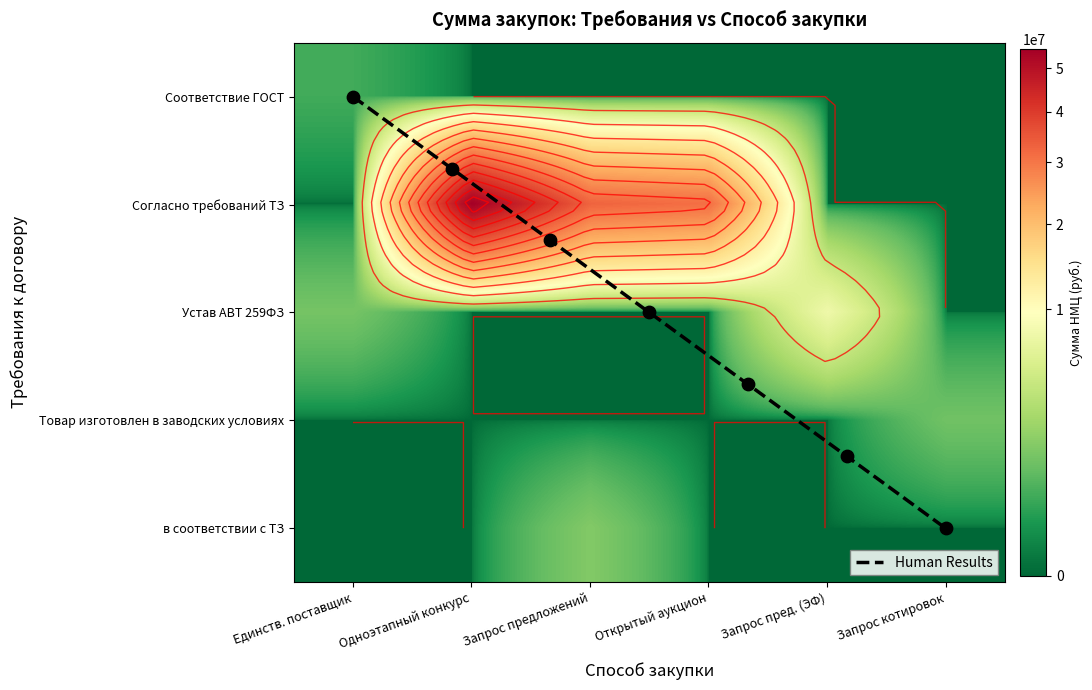

At Согласно требований ТЗ, list the series in order from largest to smallest.

открытый одноэтапный конкурс (ЭТП), открытый запрос предложений (ЭТП), открытый аукцион (ЭТП), Закупка у единственного поставщика (подрядчика, исполнителя), Запрос предложений в электронной форме, Запрос котировок в электронной форме